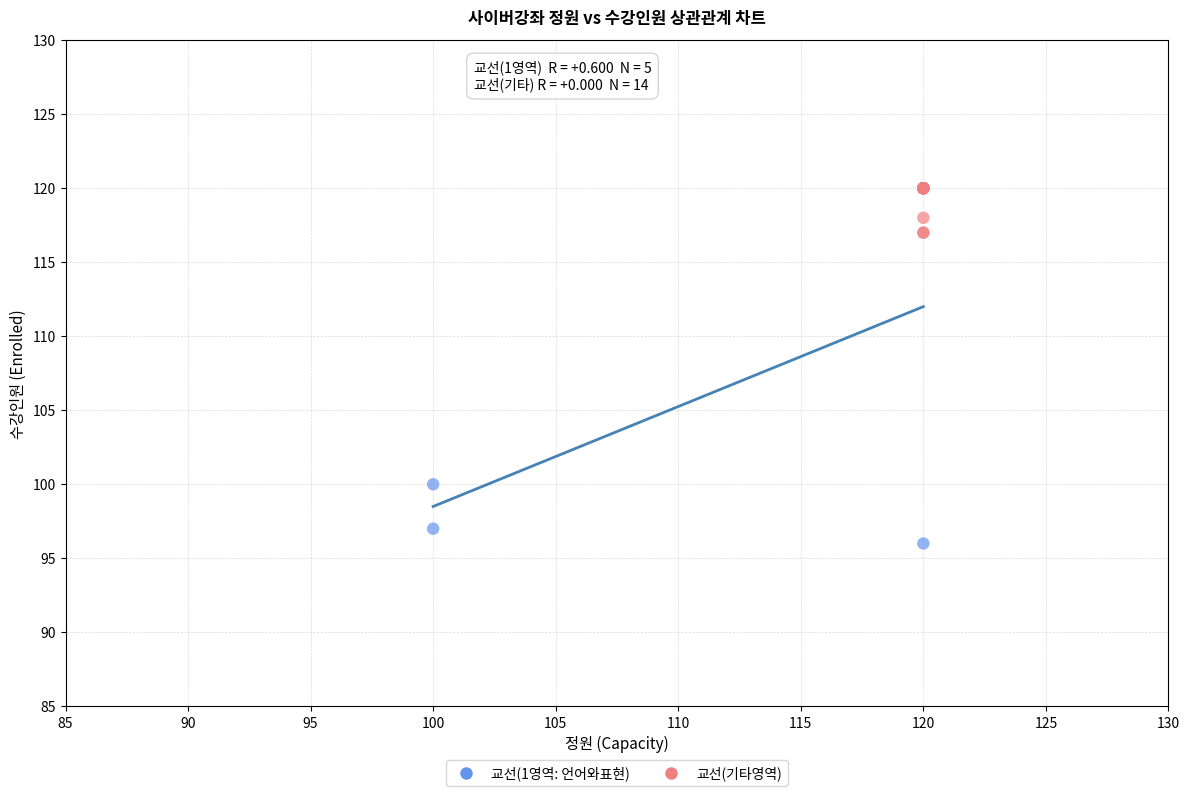

Which series reaches the minimum Y coordinate?

교선(1영역: 언어와표현)